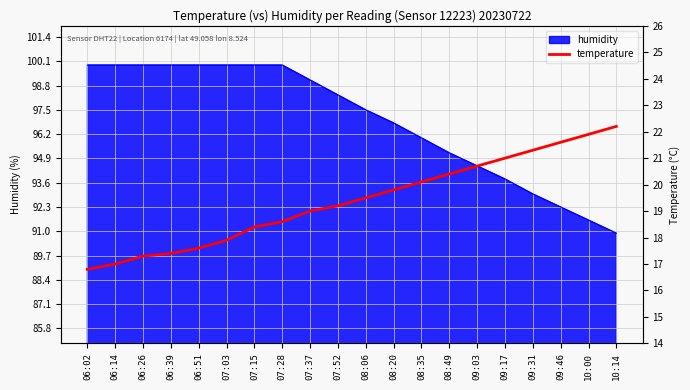

The value of humidity at 07:28 is 99.9. True or false?

True